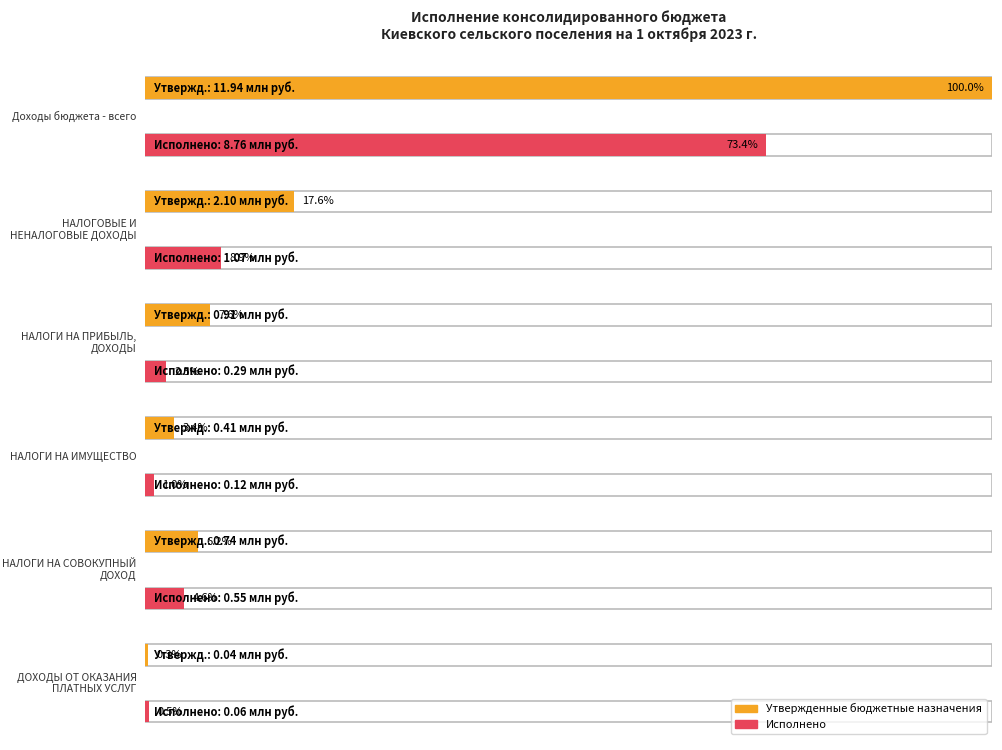

What position from the left is НАЛОГОВЫЕ И НЕНАЛОГОВЫЕ ДОХОДЫ?

2